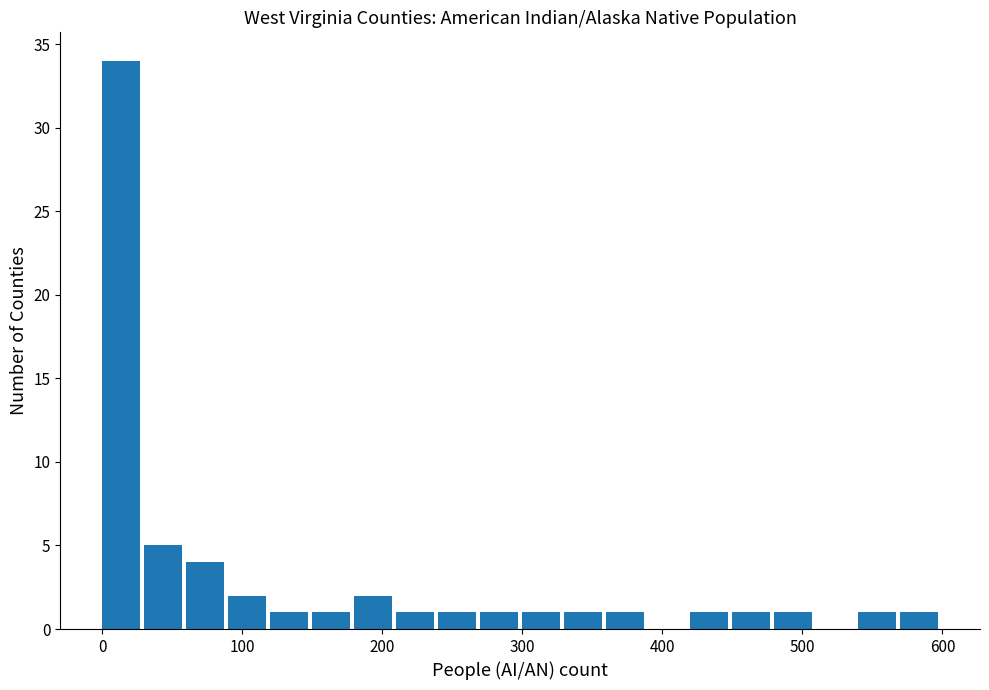

Around what value on the x-axis is the tallest bar? Give the approximate position of its centre, as read against the axis.

10